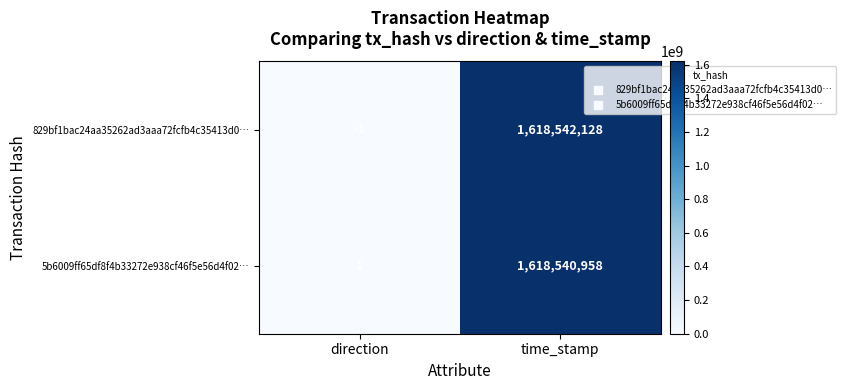

Which category has the highest value in the 5b6009ff65df8f4b33272e938cf46f5e56d4f02… series?

time_stamp